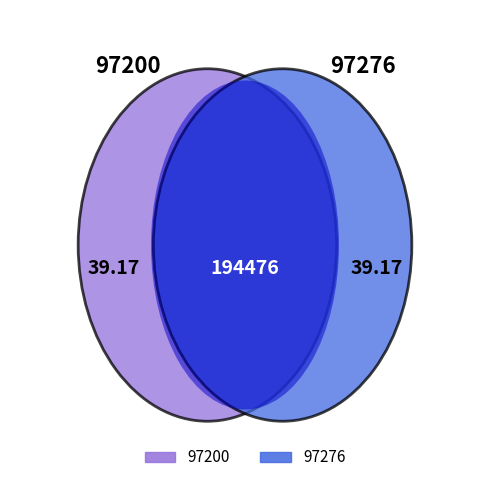

How many slices are in this pie chart?

2